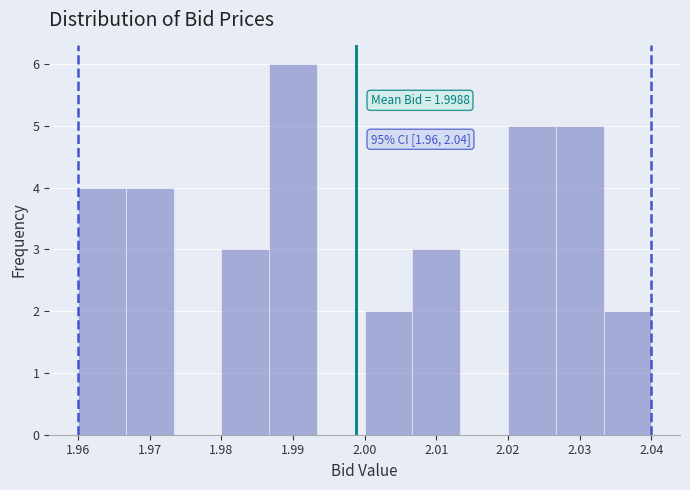

Which range on the x-axis has the tallest bar?

1.987 to 1.993